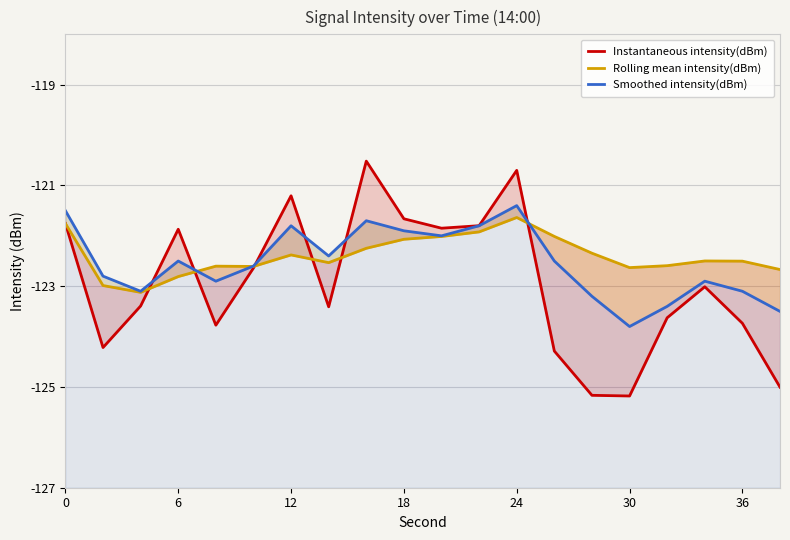

Is it true that Rolling mean intensity(dBm) equals -63.2 at 17?

False